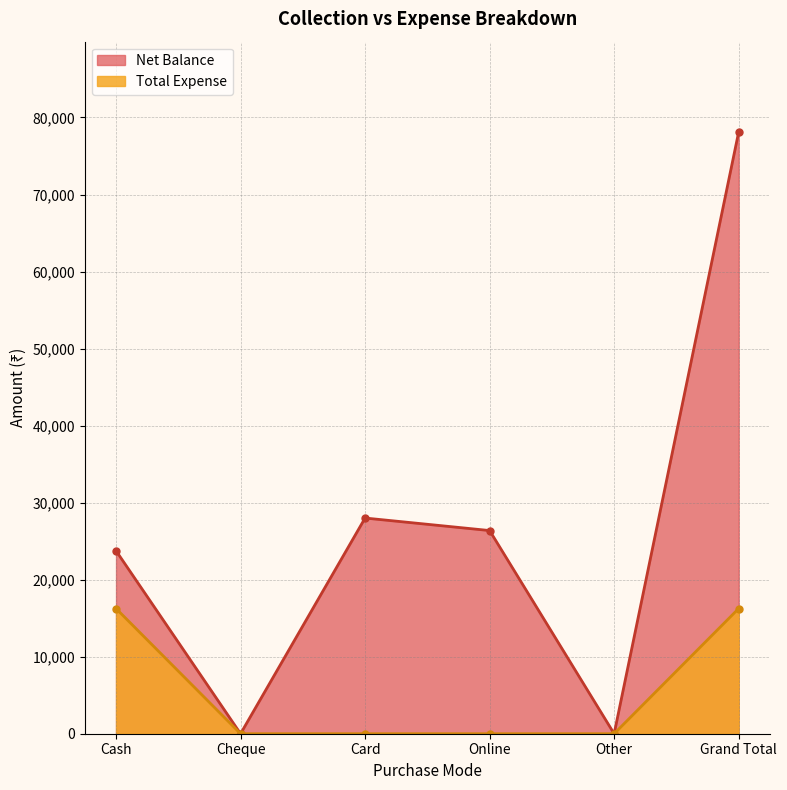

Rank the series by their maximum value, from lowest to highest.

Total Expense, Net Balance